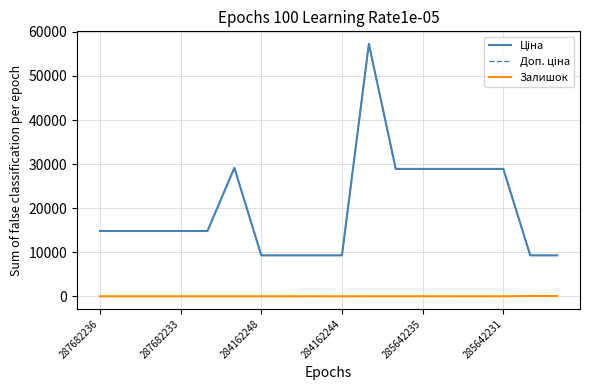

What is the value of the Ціна point at the 12th from the left?

28901.7